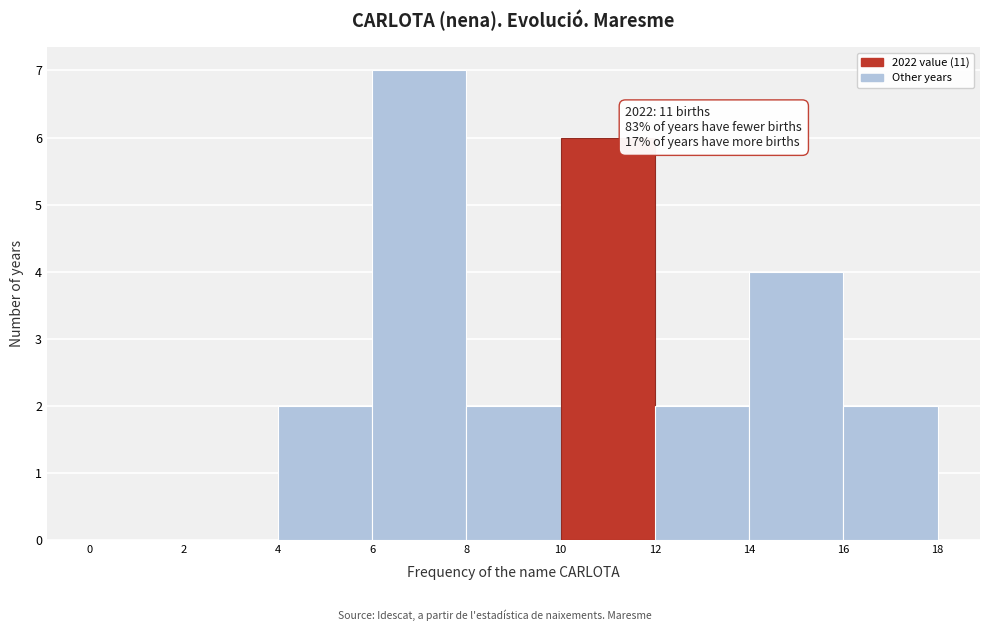

Which range on the x-axis has the tallest bar?

6 to 8